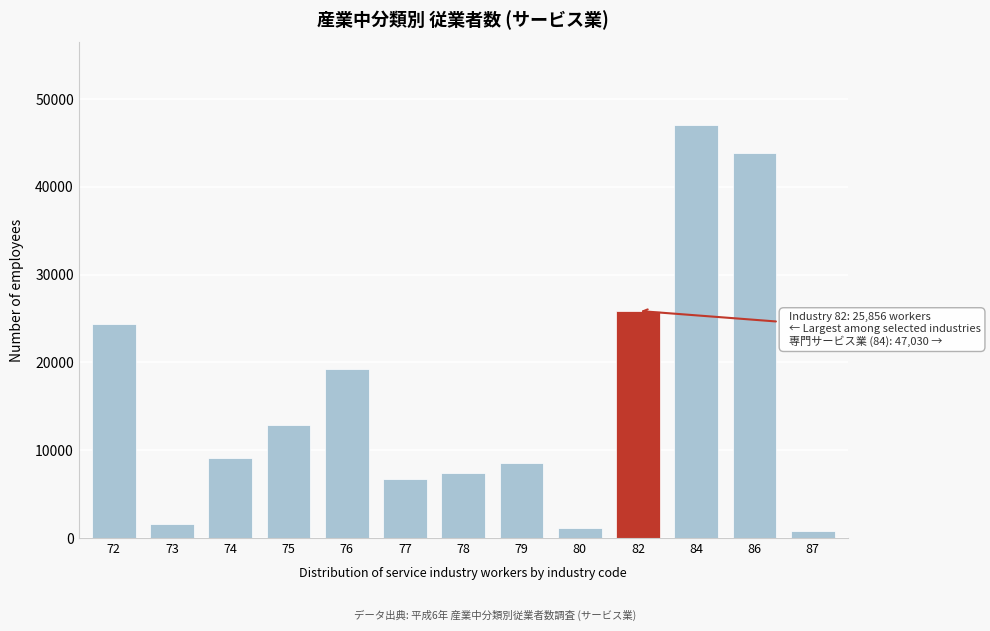

Reading left to right, extract all data points from this chart.

72=24364	73=1556	74=9060	75=12821	76=19257	77=6710	78=7344	79=8586	80=1154	82=25856	84=47030	86=43827	87=756